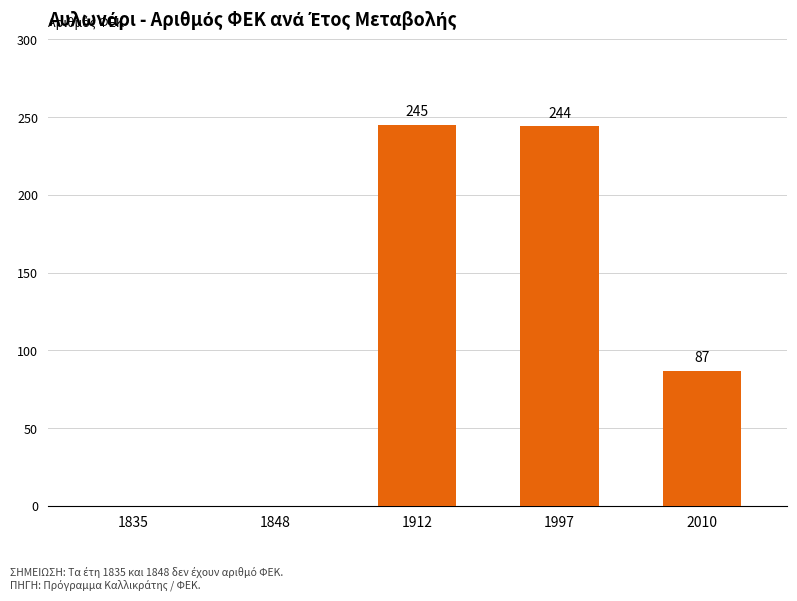

Is it true that the value at 1835 is 87?

False